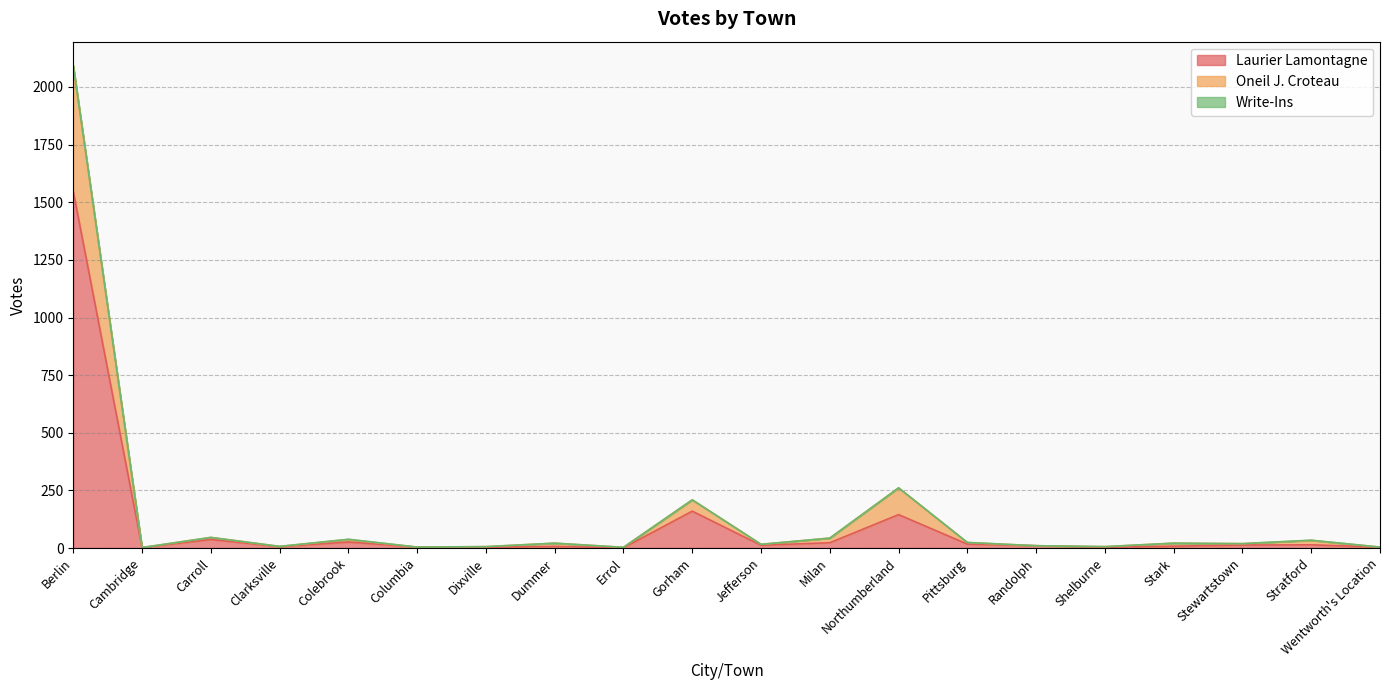

At which category is the sum across all series the highest?

Berlin